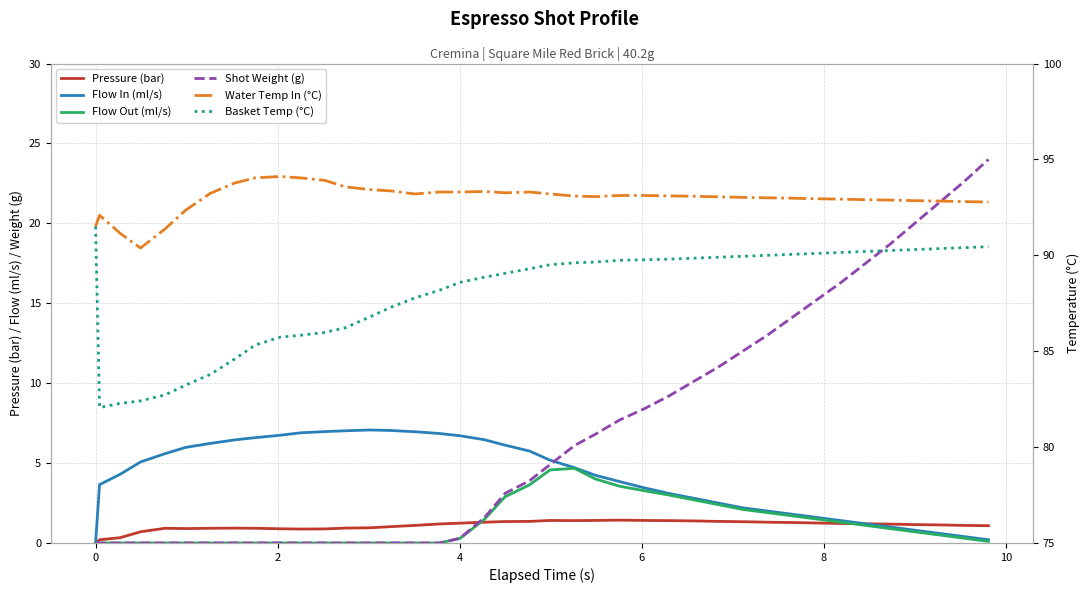

Which series has the widest spread of values?

Shot Weight (g)